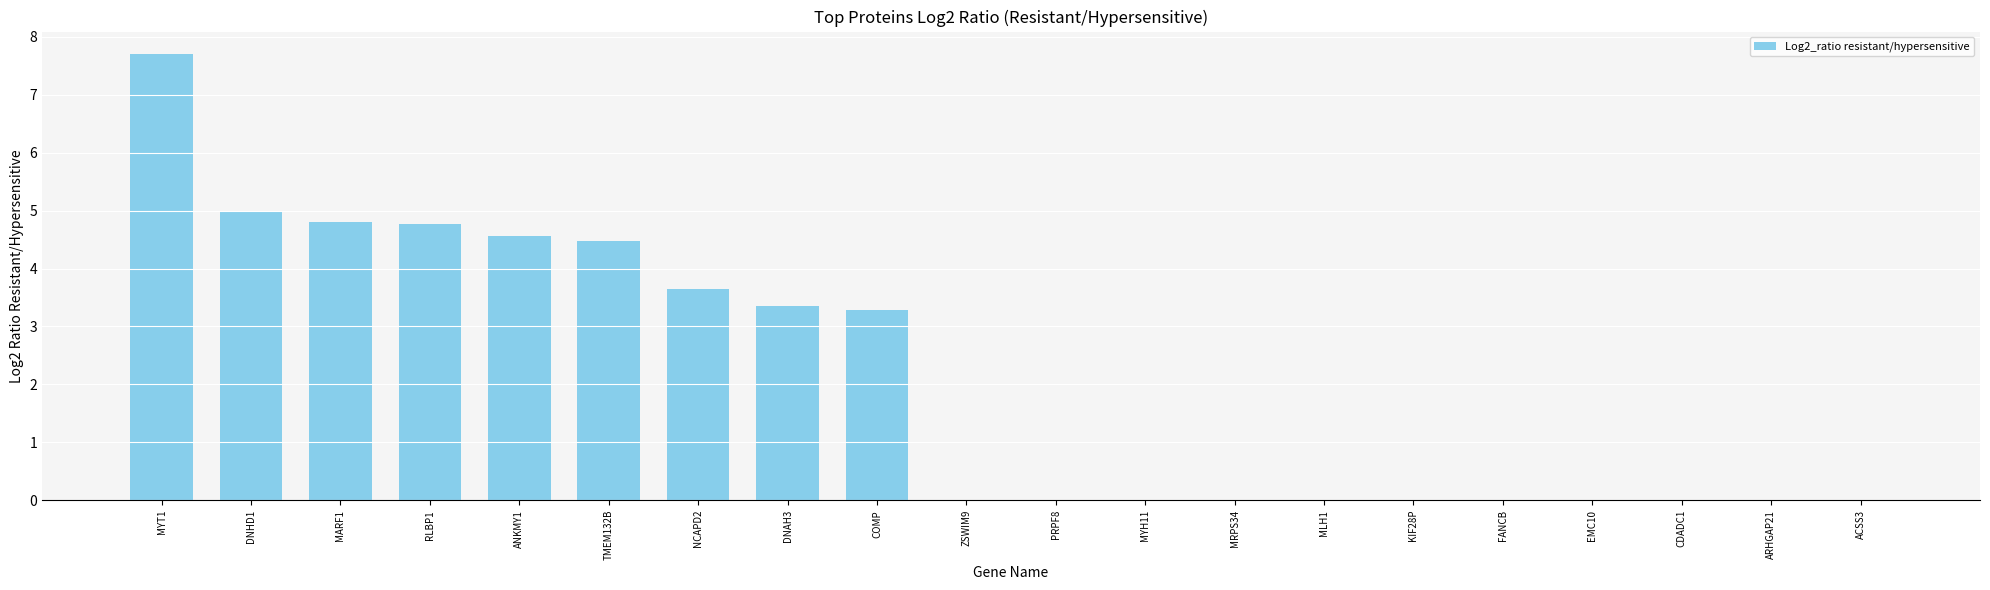

What is the greatest value displayed?

7.7